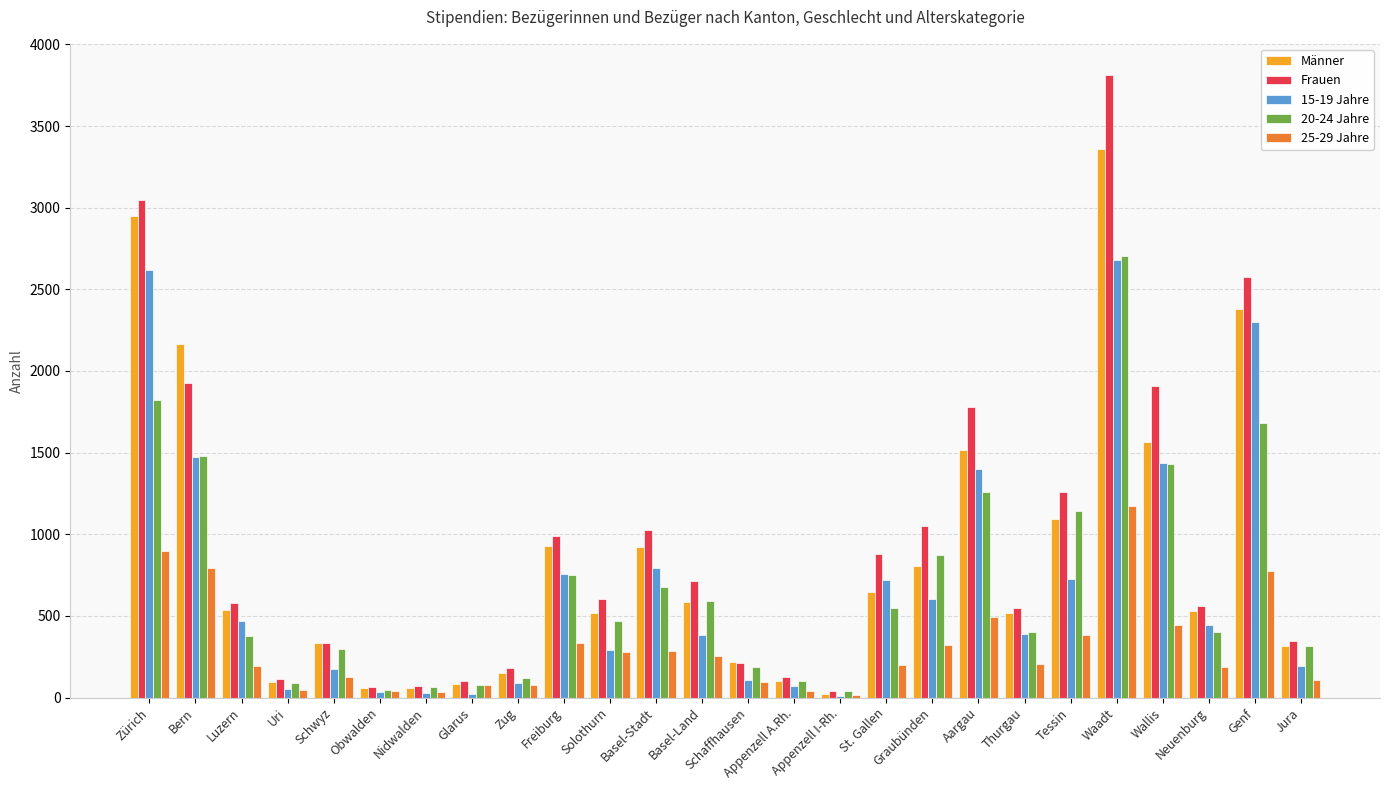

True or false: Frauen has a value of 229 at Freiburg.

False